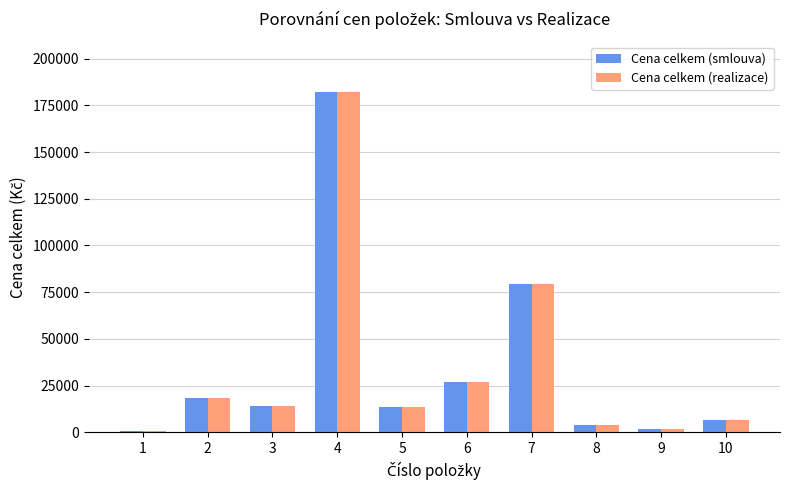

What is the total value across all series at 3?

28164.8